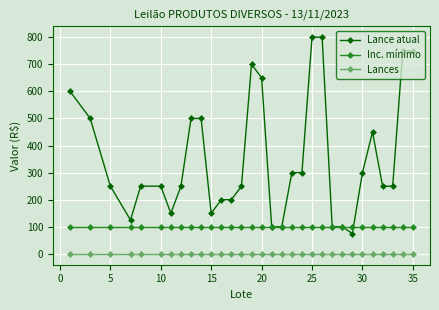

Reading left to right, transcribe all the data shown in this chart.

Lance atual: 600	500	250	125	250	250	150	250	500	500	150	200	200	250	700	650	100	100	300	300	800	800	100	100	75	300	450	250	250	750	750
Inc. mínimo: 100	100	100	100	100	100	100	100	100	100	100	100	100	100	100	100	100	100	100	100	100	100	100	100	100	100	100	100	100	100	100
Lances: 0	0	0	0	0	0	0	0	0	0	0	0	0	0	0	0	0	0	0	0	0	0	0	0	0	0	0	0	0	0	0